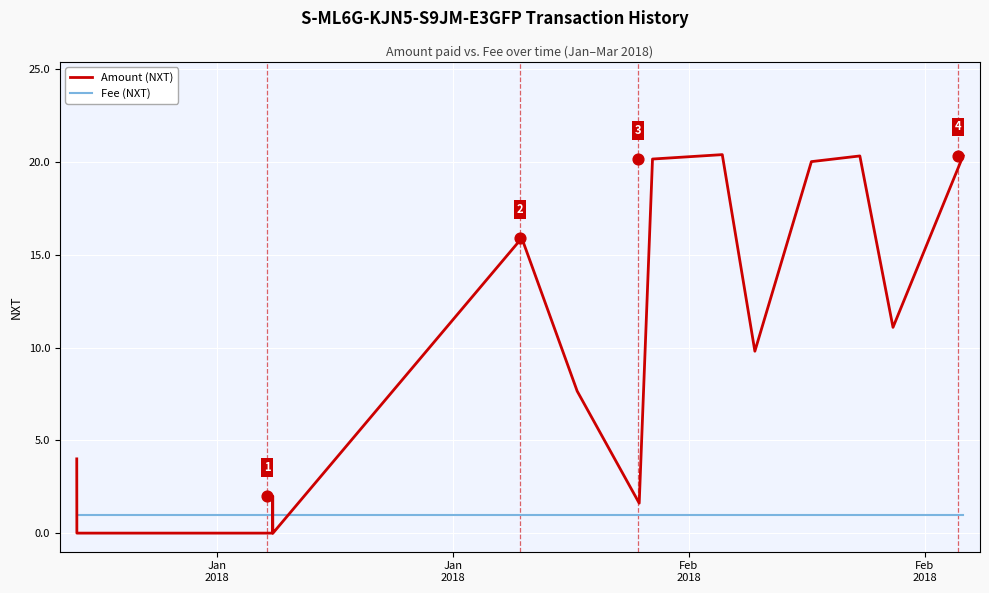

Which series reaches the minimum Y coordinate?

Amount (NXT)